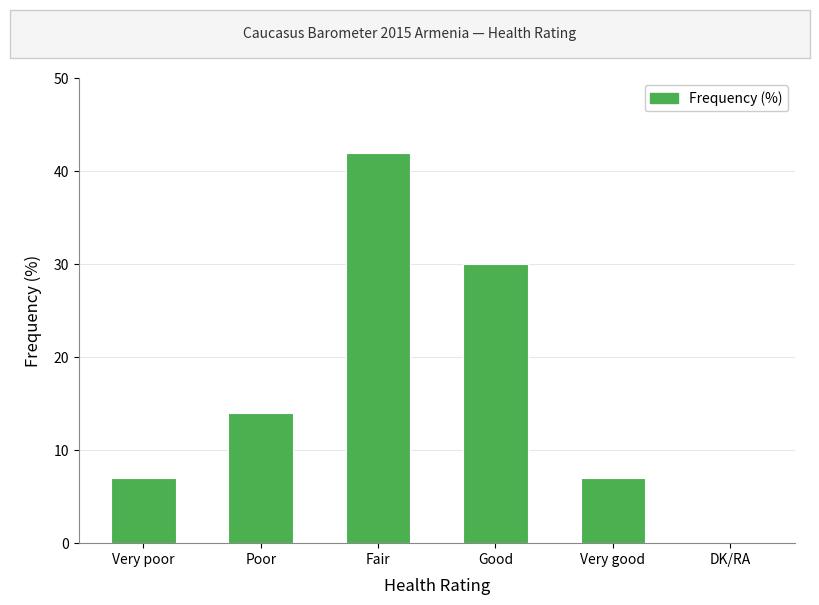

What is the sum of all values?

100